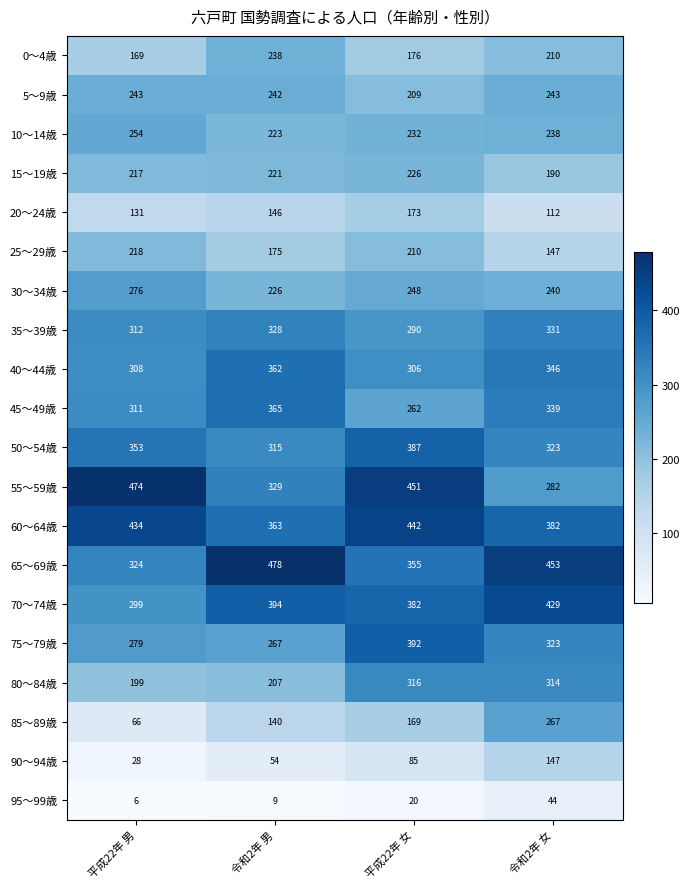

At 平成22年 女, list the series in order from smallest to largest.

95～99歳, 90～94歳, 85～89歳, 20～24歳, 0～4歳, 5～9歳, 25～29歳, 15～19歳, 10～14歳, 30～34歳, 45～49歳, 35～39歳, 40～44歳, 80～84歳, 65～69歳, 70～74歳, 50～54歳, 75～79歳, 60～64歳, 55～59歳